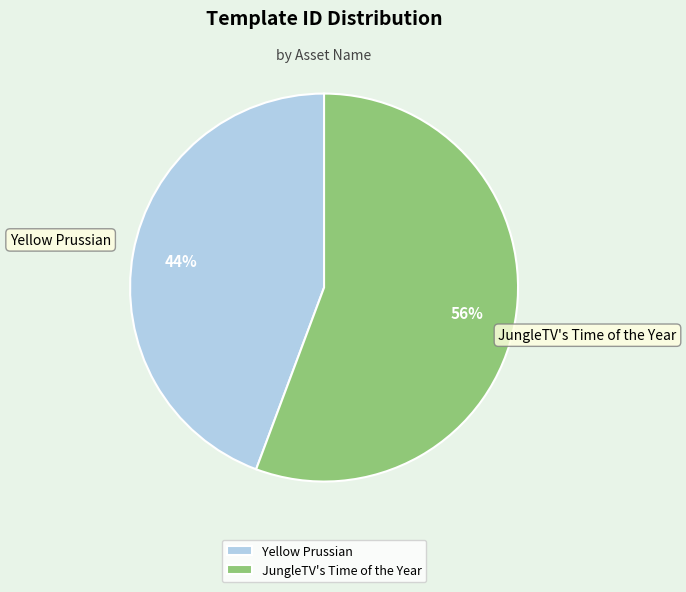

Which category has the biggest portion of the pie?

JungleTV's Time of the Year